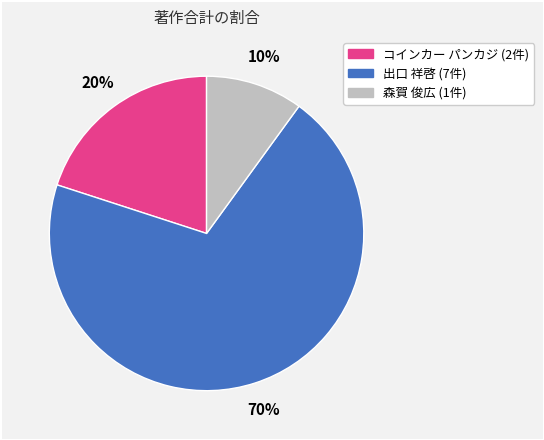

Is there a majority slice in this chart?

Yes